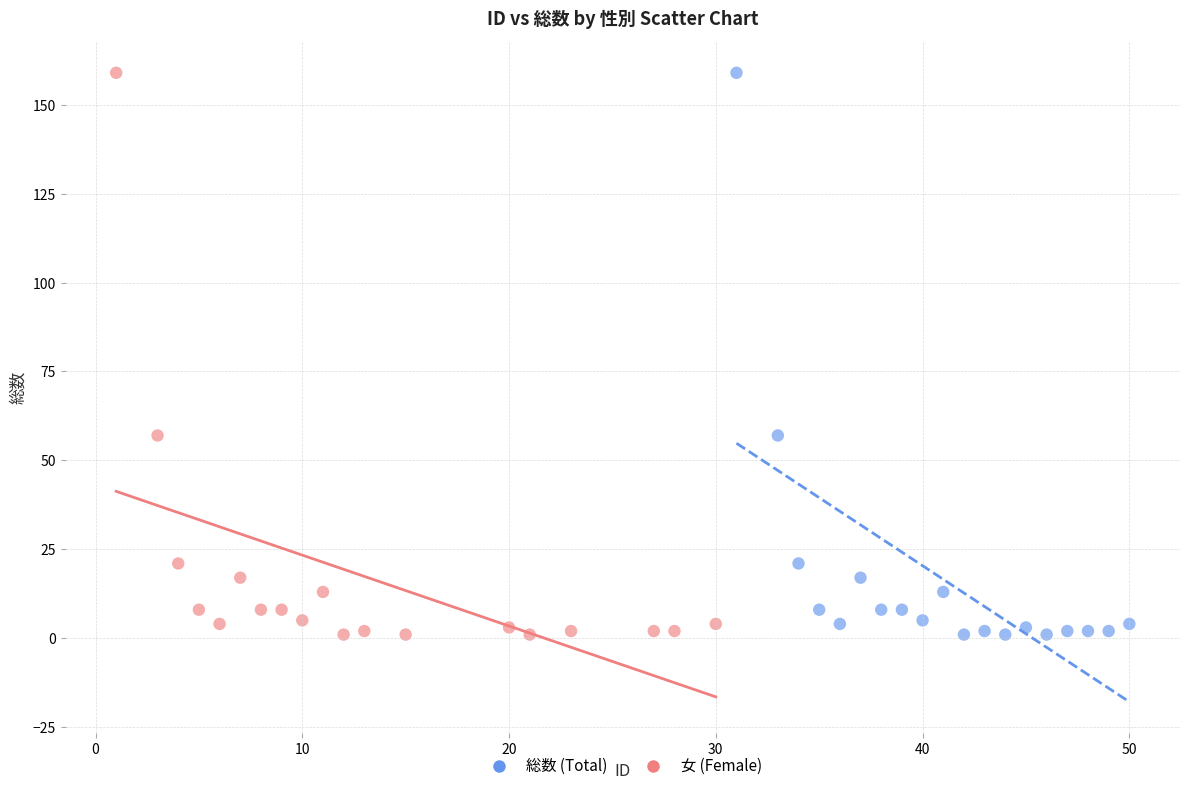

What are all the series names shown in the legend?

総数 (Total), 女 (Female)